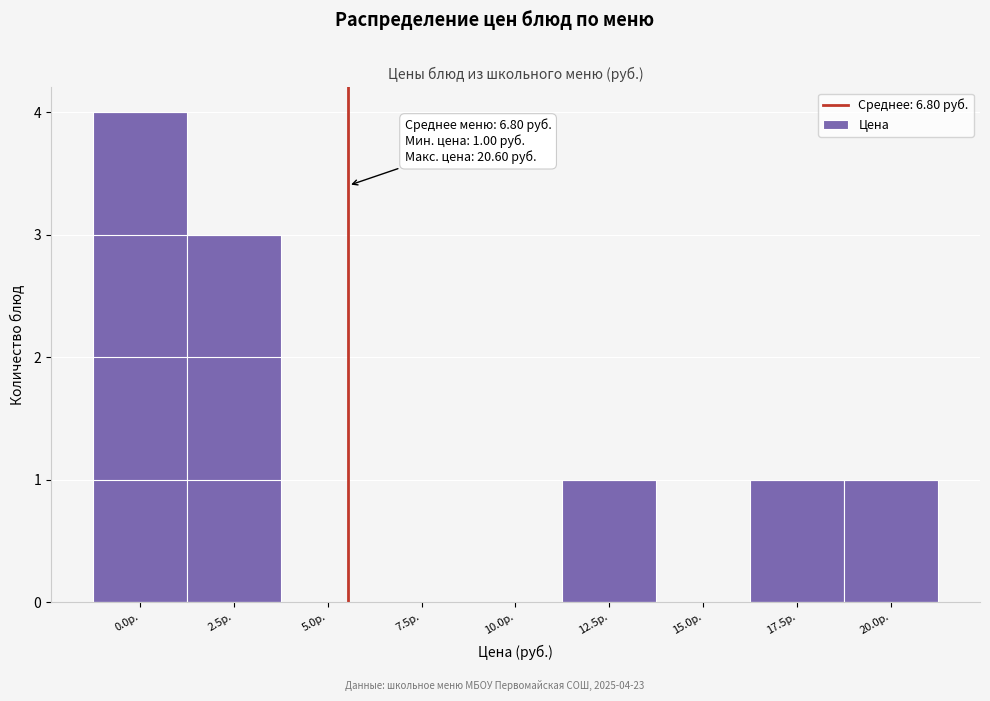

Reading left to right, extract all data points from this chart.

0.0р.=4	2.5р.=3	5.0р.=0	7.5р.=0	10.0р.=0	12.5р.=1	15.0р.=0	17.5р.=1	20.0р.=1